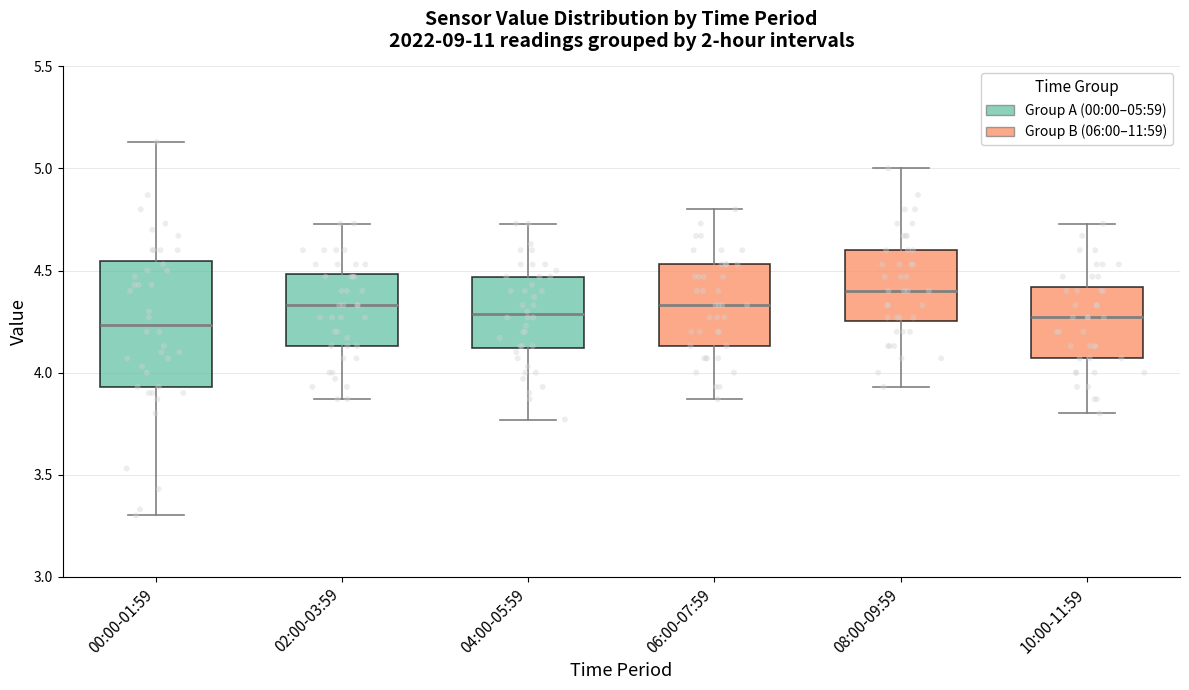

Reading left to right, read every box against the y-axis: the position of its median line, the range the box covers, and the ends of its whiskers. The values are not printed on the chart, so give them approximately, as read against the axis.

00:00-01:59: median 4.25, box 3.95 to 4.55, whiskers 3.30 to 5.15
02:00-03:59: median 4.35, box 4.15 to 4.50, whiskers 3.85 to 4.75
04:00-05:59: median 4.30, box 4.10 to 4.45, whiskers 3.75 to 4.75
06:00-07:59: median 4.35, box 4.15 to 4.55, whiskers 3.85 to 4.80
08:00-09:59: median 4.40, box 4.25 to 4.60, whiskers 3.95 to 5.00
10:00-11:59: median 4.25, box 4.05 to 4.40, whiskers 3.80 to 4.75